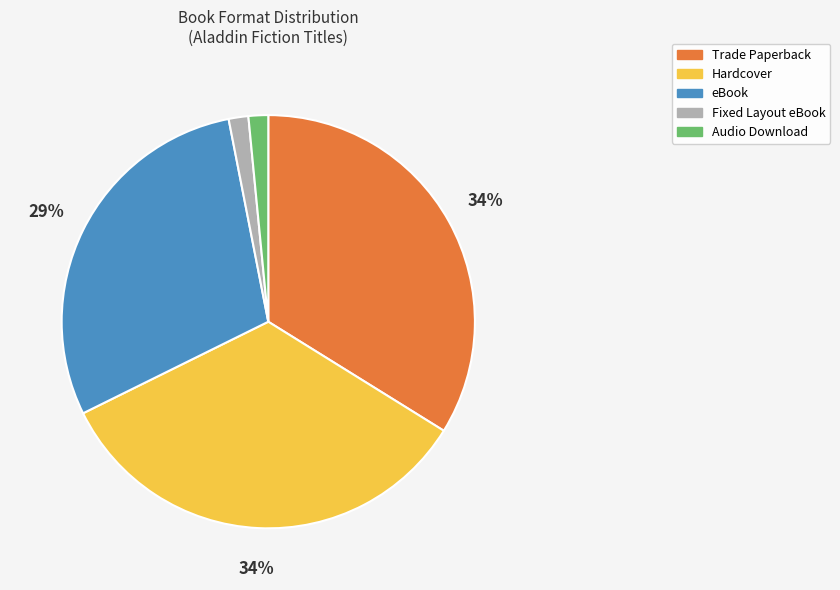

How many slices are in this pie chart?

5